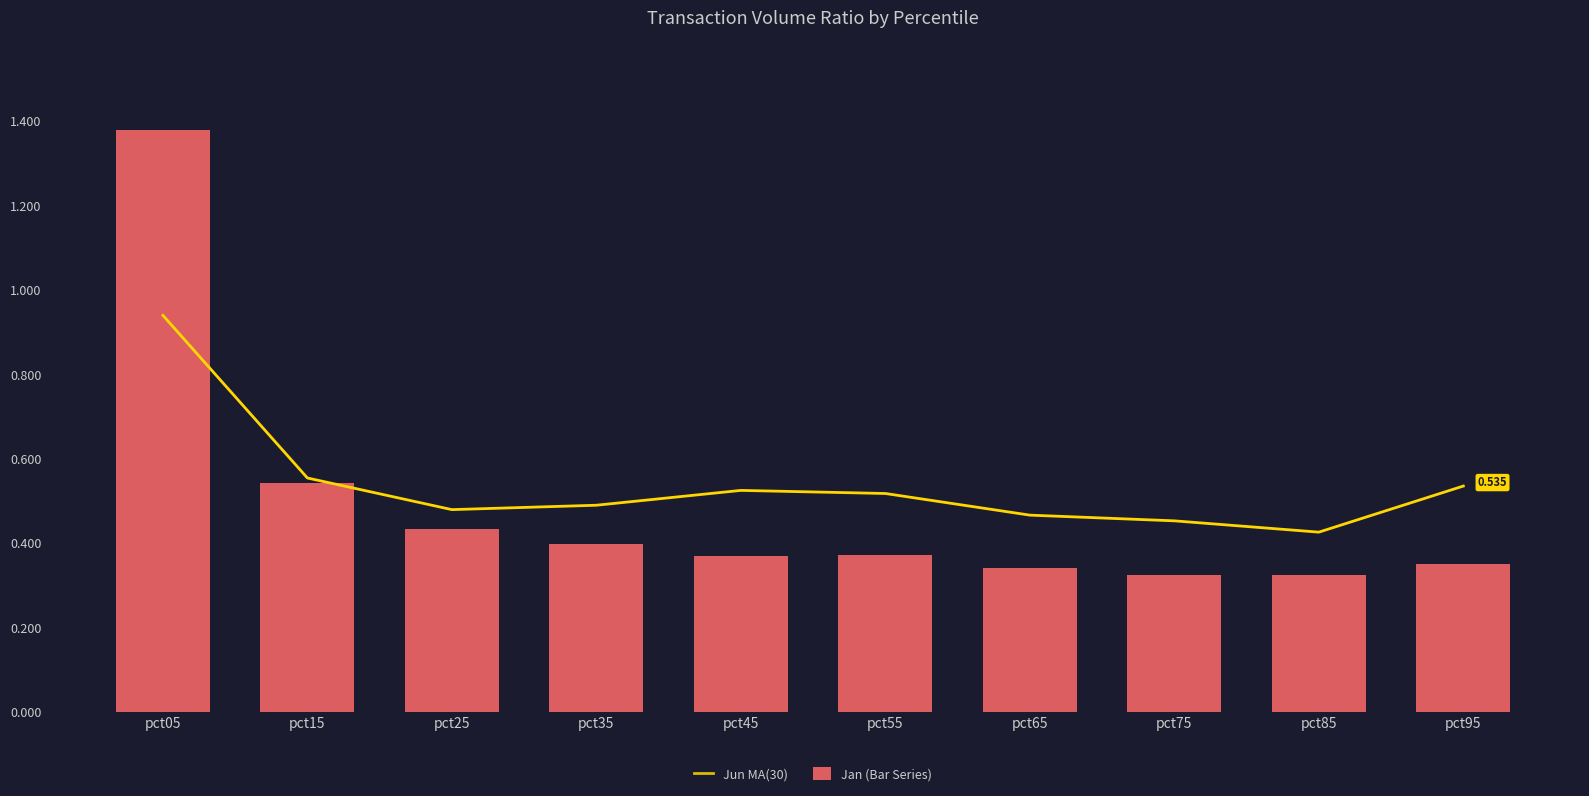

What is the difference between the second highest and second lowest values in the Jun MA(30) series?

0.1